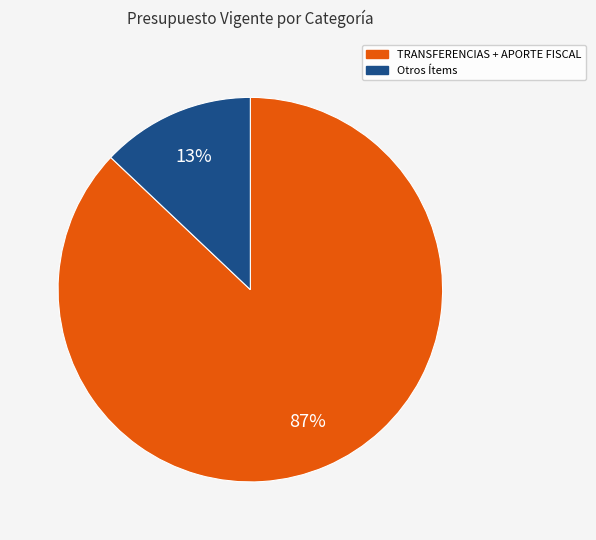

How many segments does this pie chart have?

2